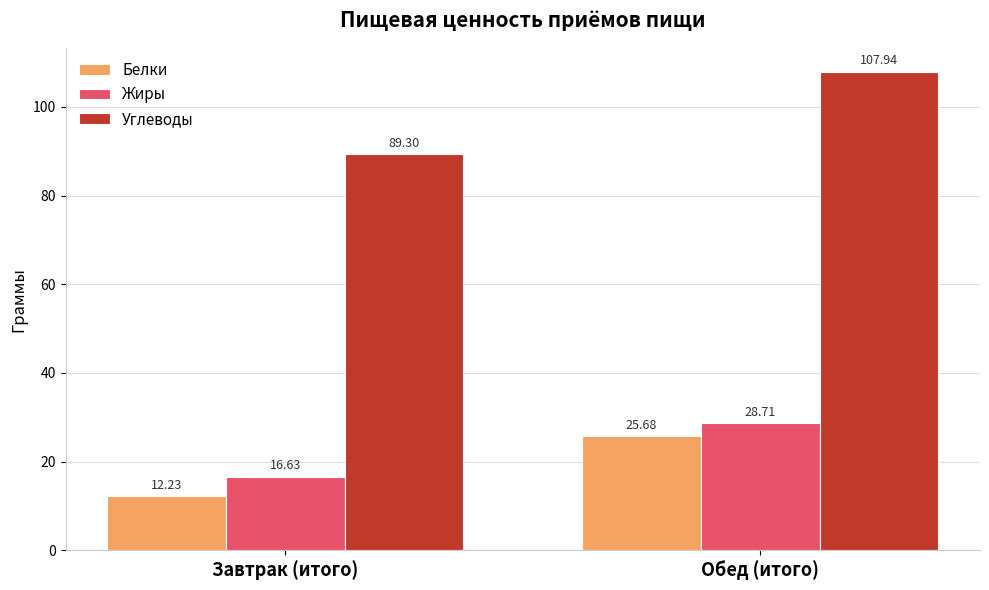

What is the label of the 1st bar from the right?

Обед (итого)